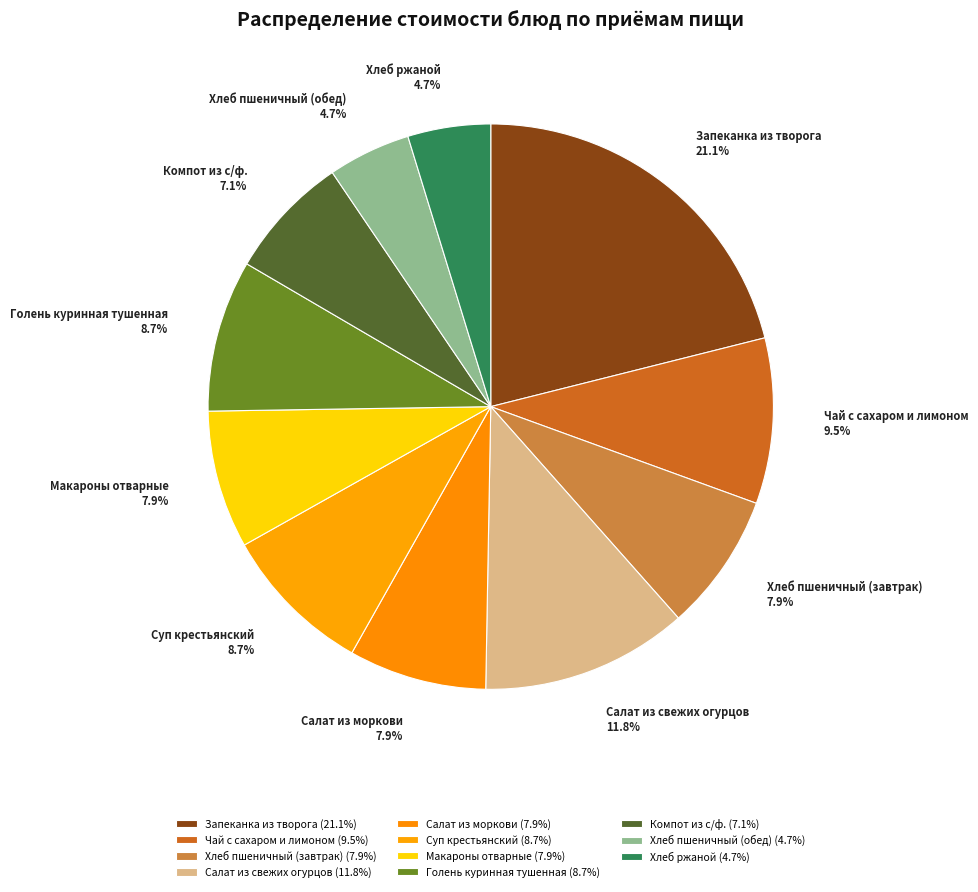

Approximately how many times larger is the value at Суп крестьянский compared to Компот из с/ф.?

1.2